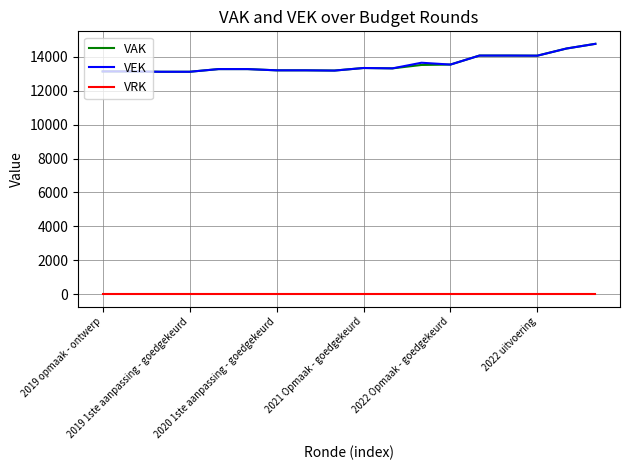

What are all the series names shown in the legend?

VAK, VEK, VRK